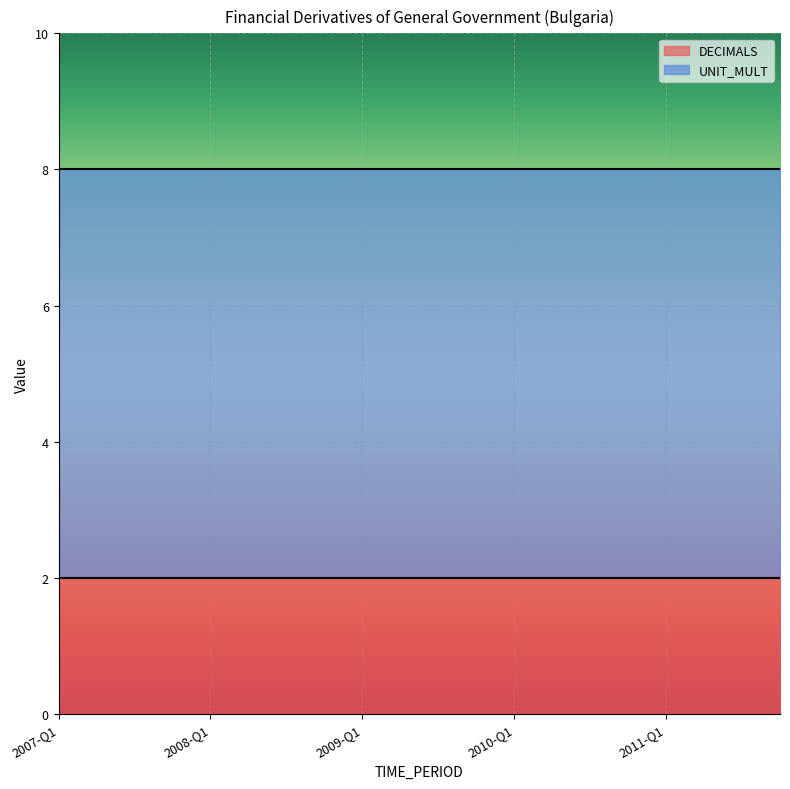

Reading right to left, what are all the values shown in this chart?

DECIMALS: 2	2	2	2	2	2	2	2	2	2	2	2	2	2	2	2	2	2	2	2
UNIT_MULT: 6	6	6	6	6	6	6	6	6	6	6	6	6	6	6	6	6	6	6	6